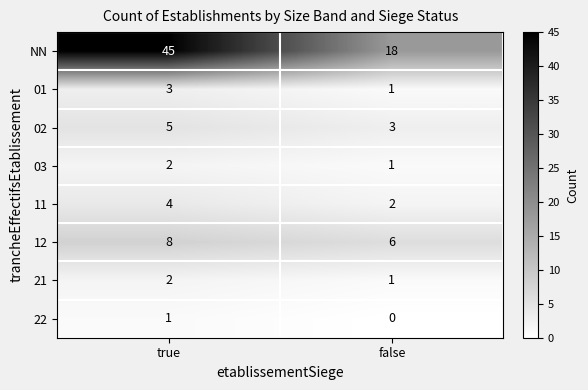

At how many categories does at least one series exceed 34?

1